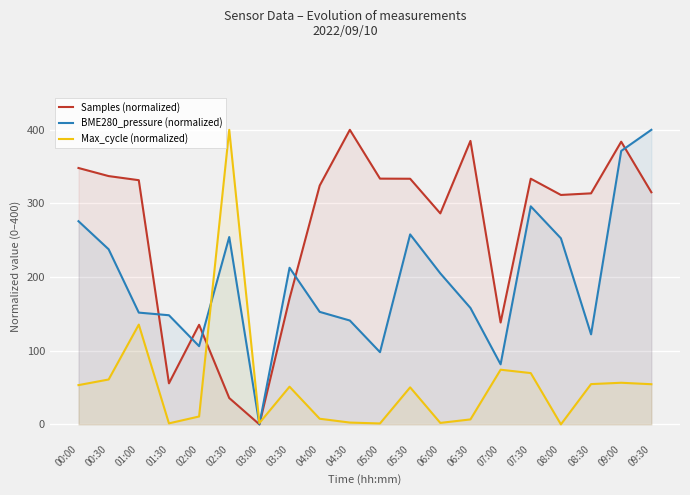

At 02:00, list the series in order from largest to smallest.

Samples (normalized), BME280_pressure (normalized), Max_cycle (normalized)